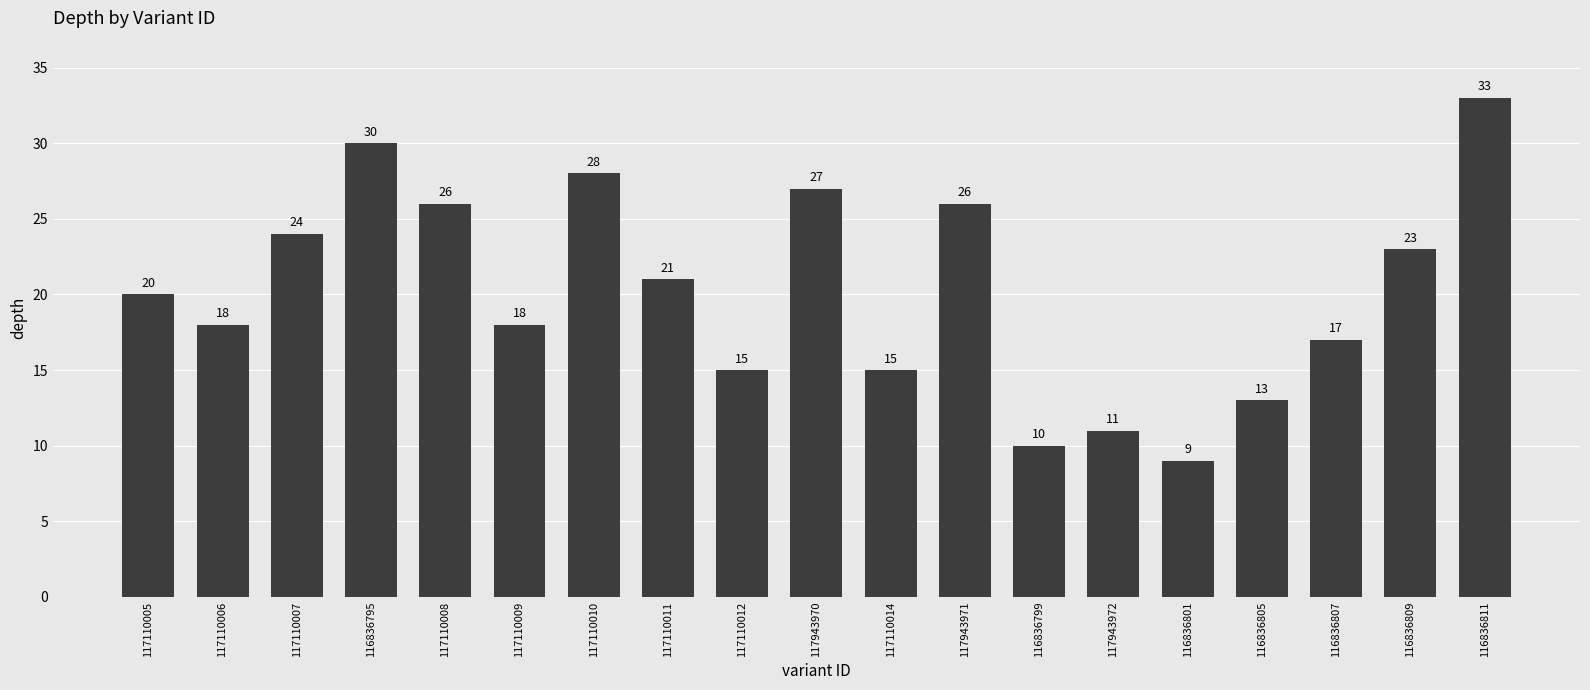

What is the sum of all values?

384